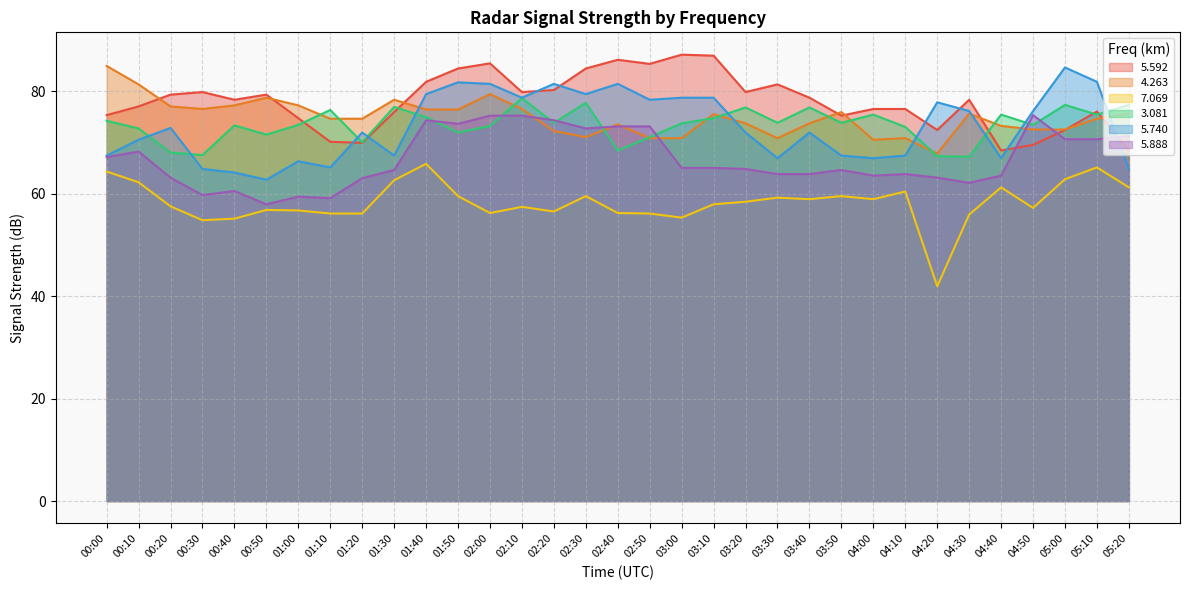

How many values in the   3.081 series are below 73?

10